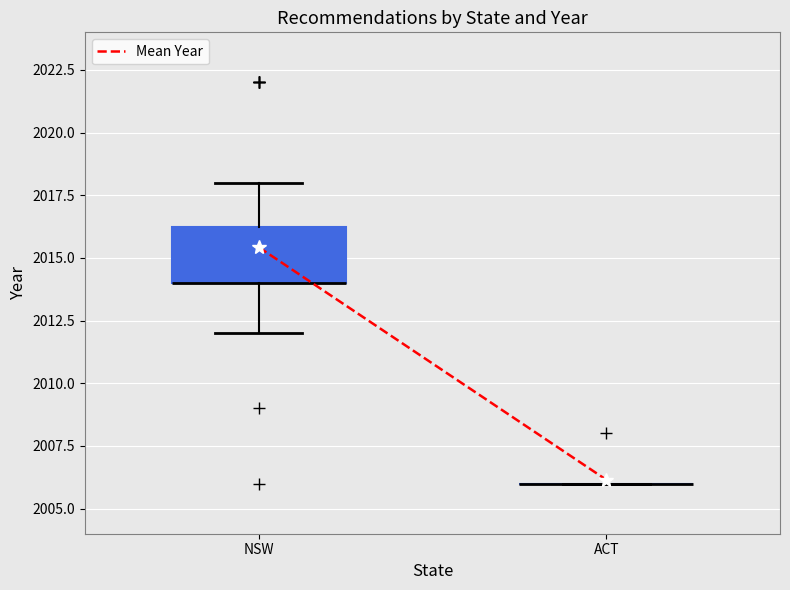

Reading left to right, read every box against the y-axis: the position of its median line, the range the box covers, and the ends of its whiskers. The values are not printed on the chart, so give them approximately, as read against the axis.

NSW: median 2014.0 (drawn on the box's lower edge), box 2014.0 to 2016.5, whiskers 2012.0 to 2018.0
ACT: box collapsed to a line at 2006.0, whiskers 2006.0 to 2006.0